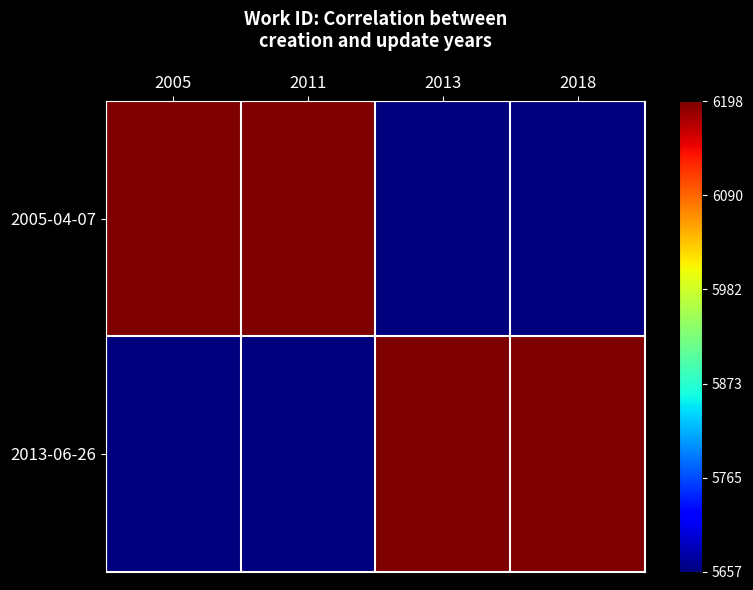

At which category does the chart reach its peak across all series?

2005